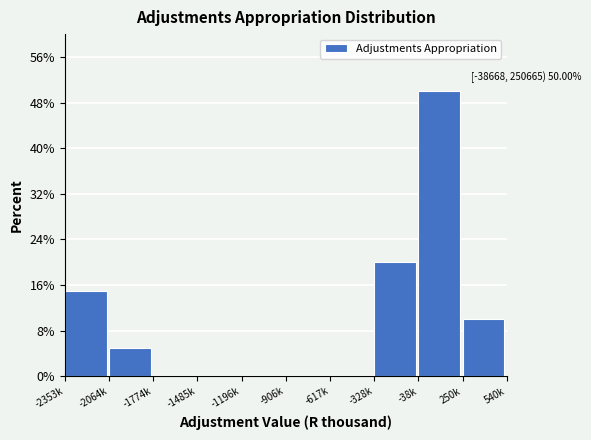

Reading left to right, transcribe all the data shown in this chart.

-2353k=15	-2064k=5	-1774k=0	-1485k=0	-1196k=0	-906k=0	-617k=0	-328k=20	-38k=50	250k=10